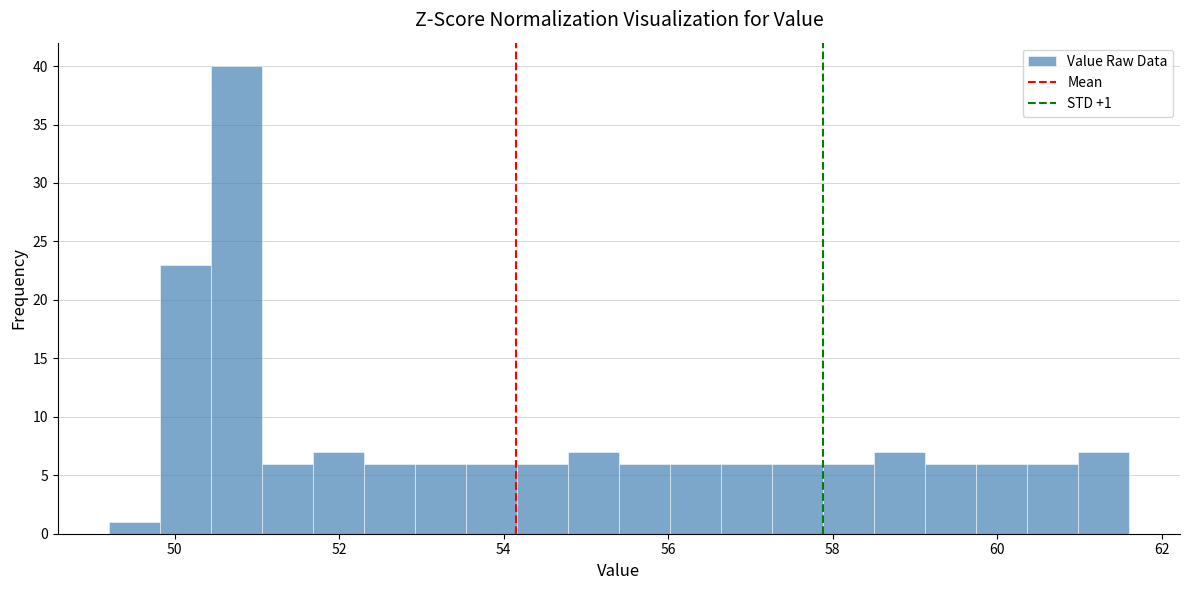

Around what value on the x-axis is the tallest bar? Give the approximate position of its centre, as read against the axis.

50.8